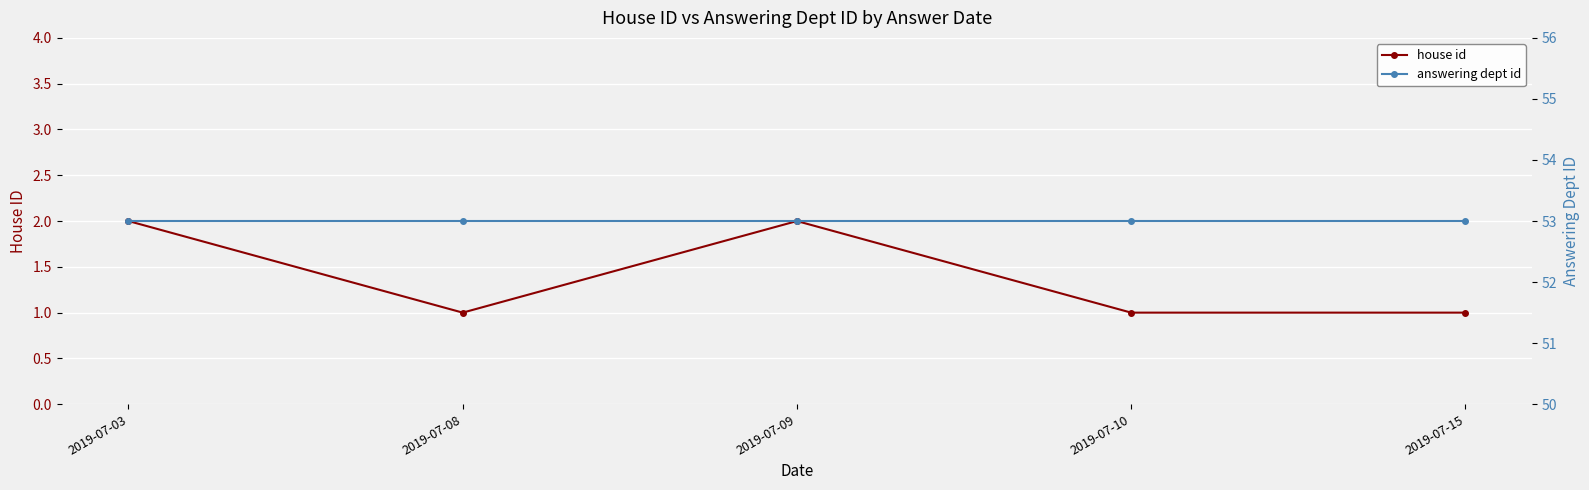

Rank the series by their maximum value, from highest to lowest.

answering dept id, house id